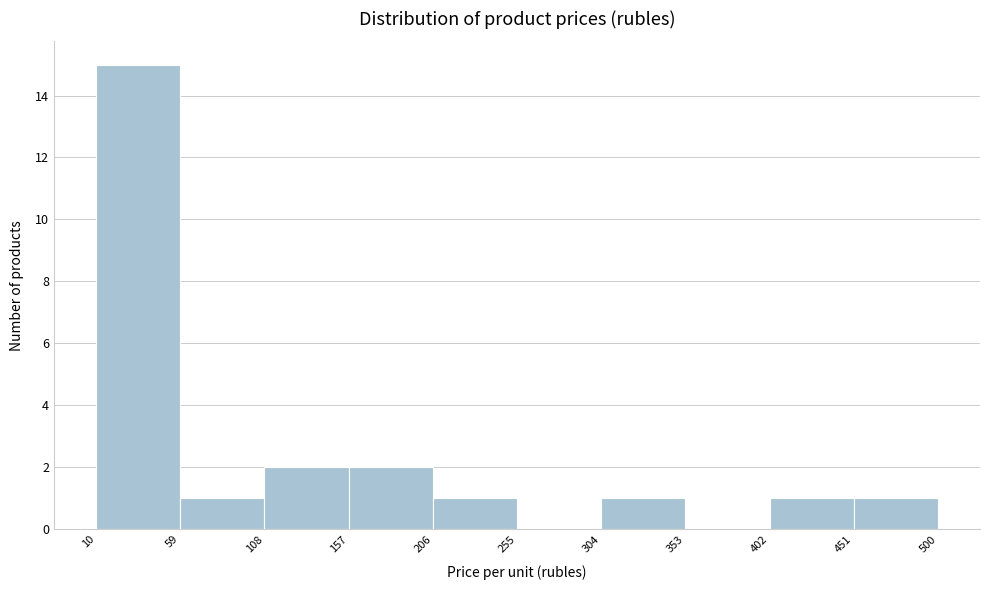

How tall is the bar that spans 206 to 255 on the x-axis? The values are not printed on the chart, so give them approximately, as read against the axis.

1